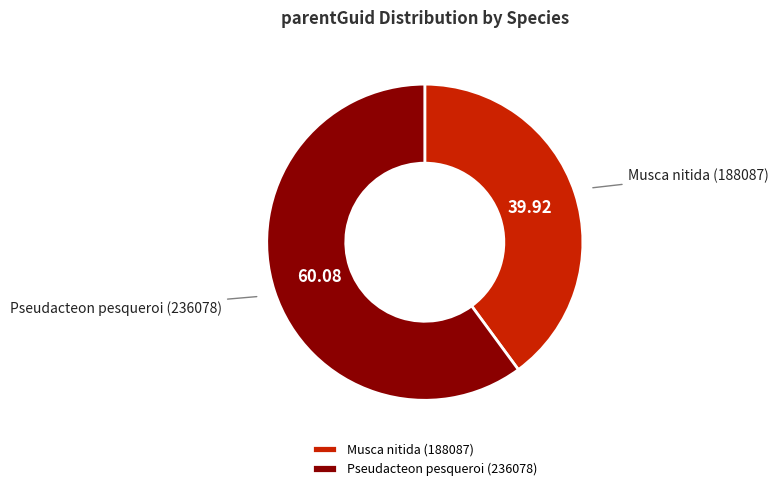

Is there any slice that represents more than half of the pie?

Yes